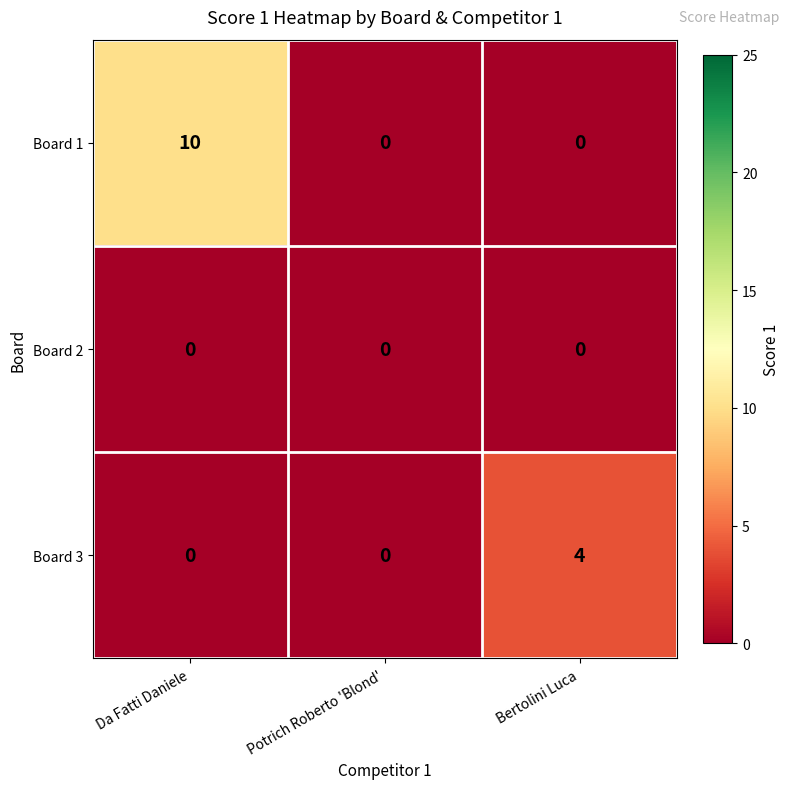

True or false: Board 1 has a value of -5 at Bertolini Luca.

False